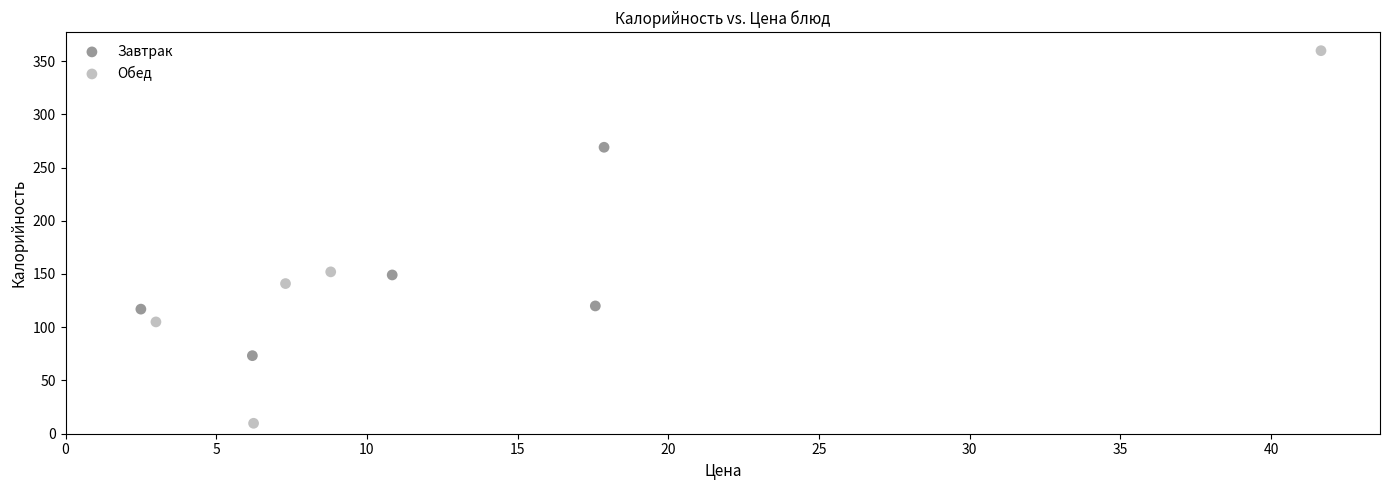

Which series has the largest Y range (max minus min)?

Обед